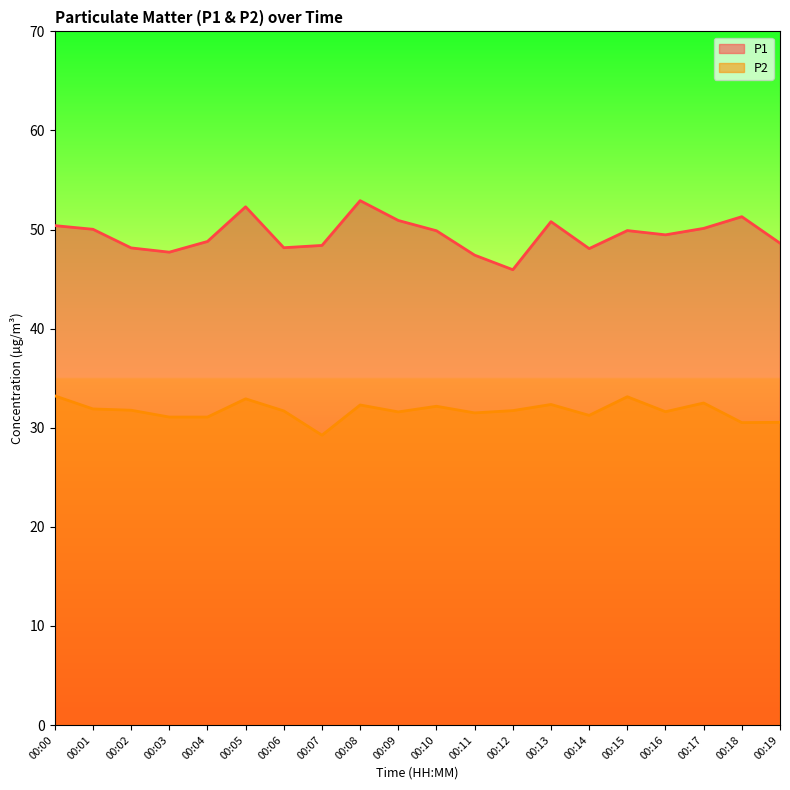

At which label does P1 reach its minimum?

00:12